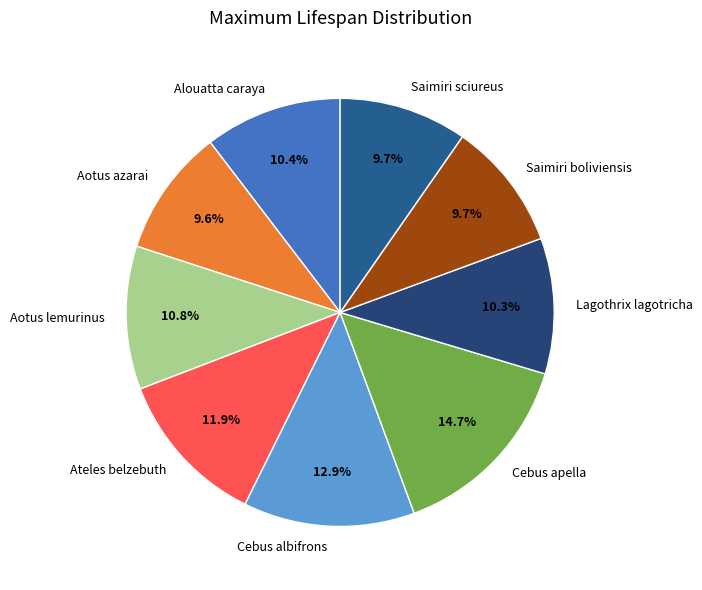

The Saimiri sciureus slice represents 10% of the pie. True or false?

True